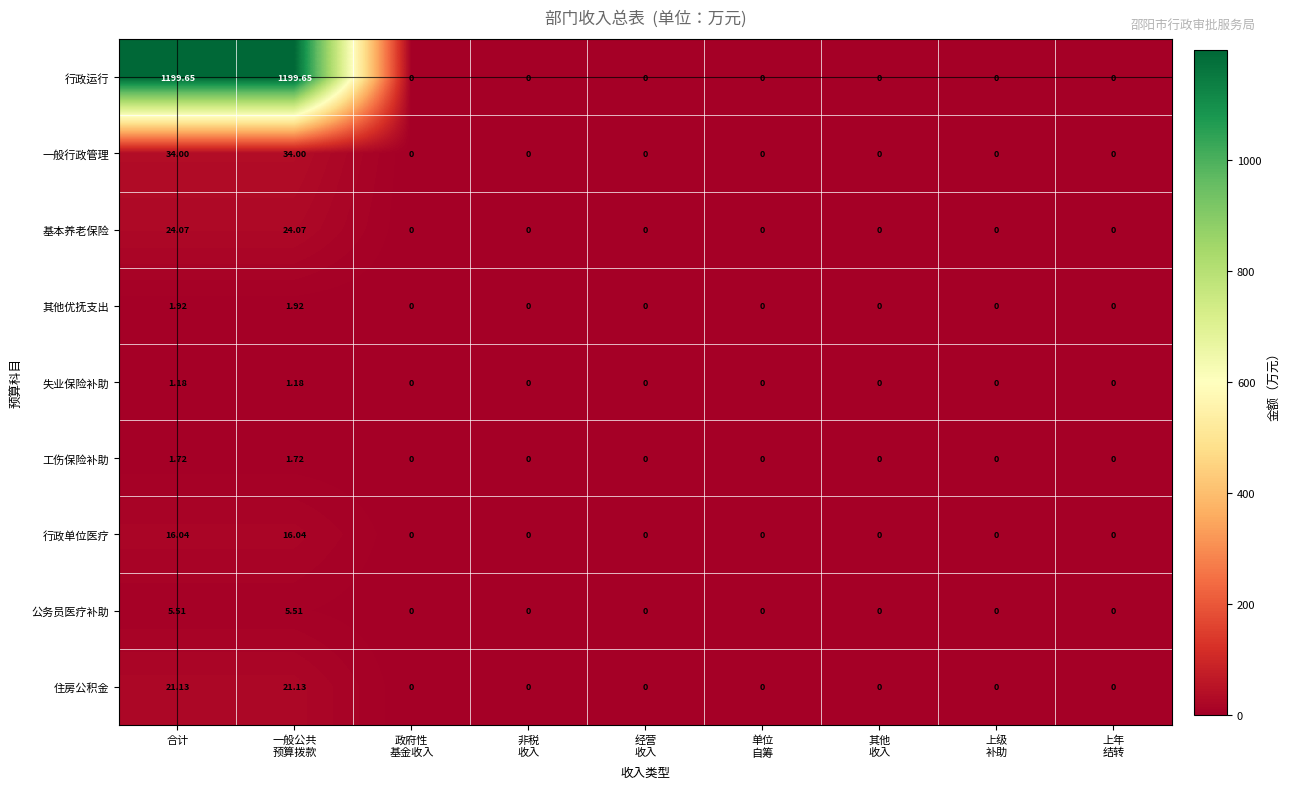

Which series has the largest range (max minus min)?

行政运行